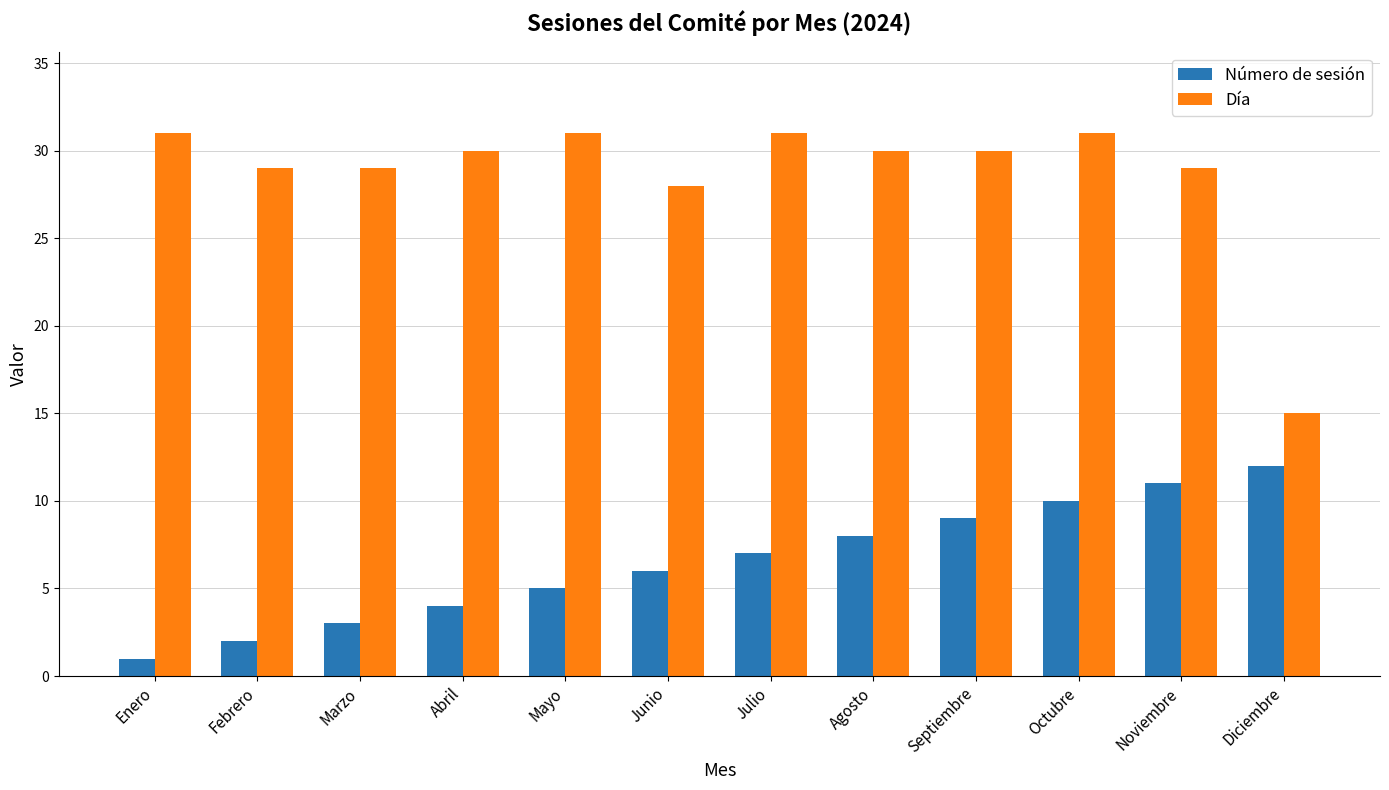

How many distinct data groups are displayed?

2